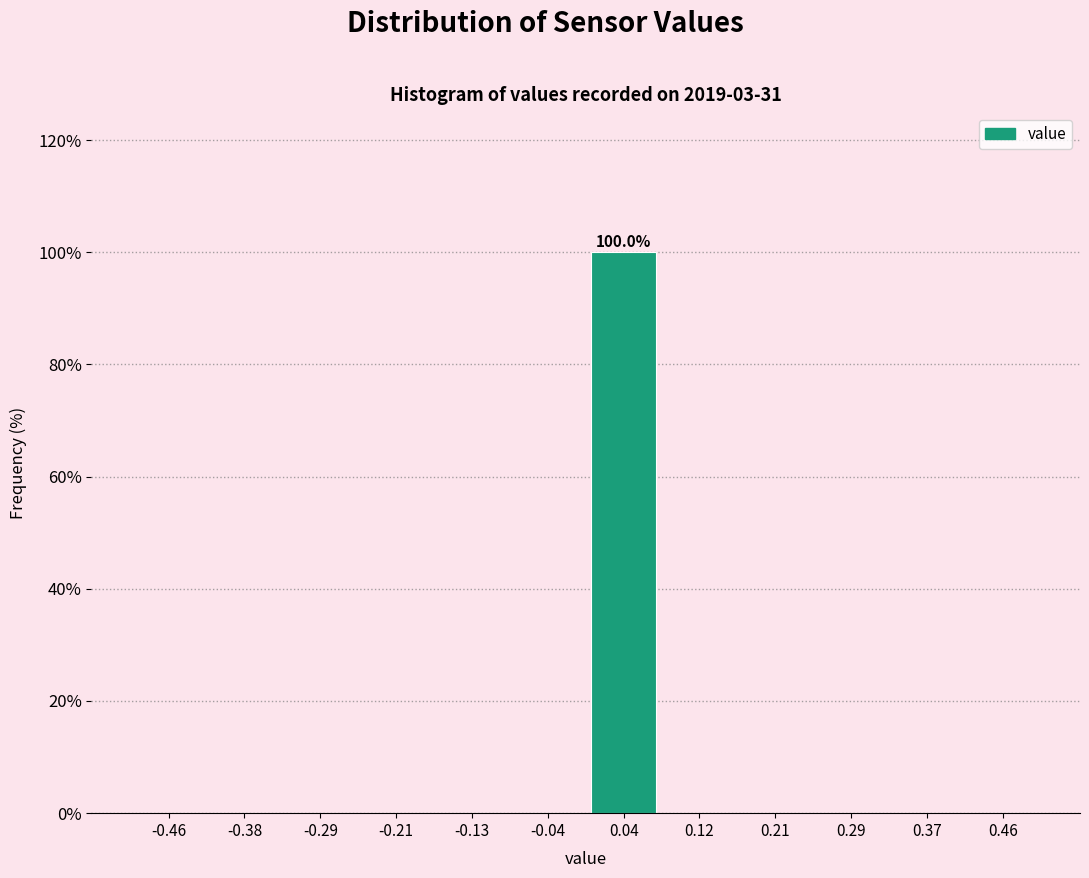

Which range on the x-axis has the tallest bar?

0.00 to 0.08